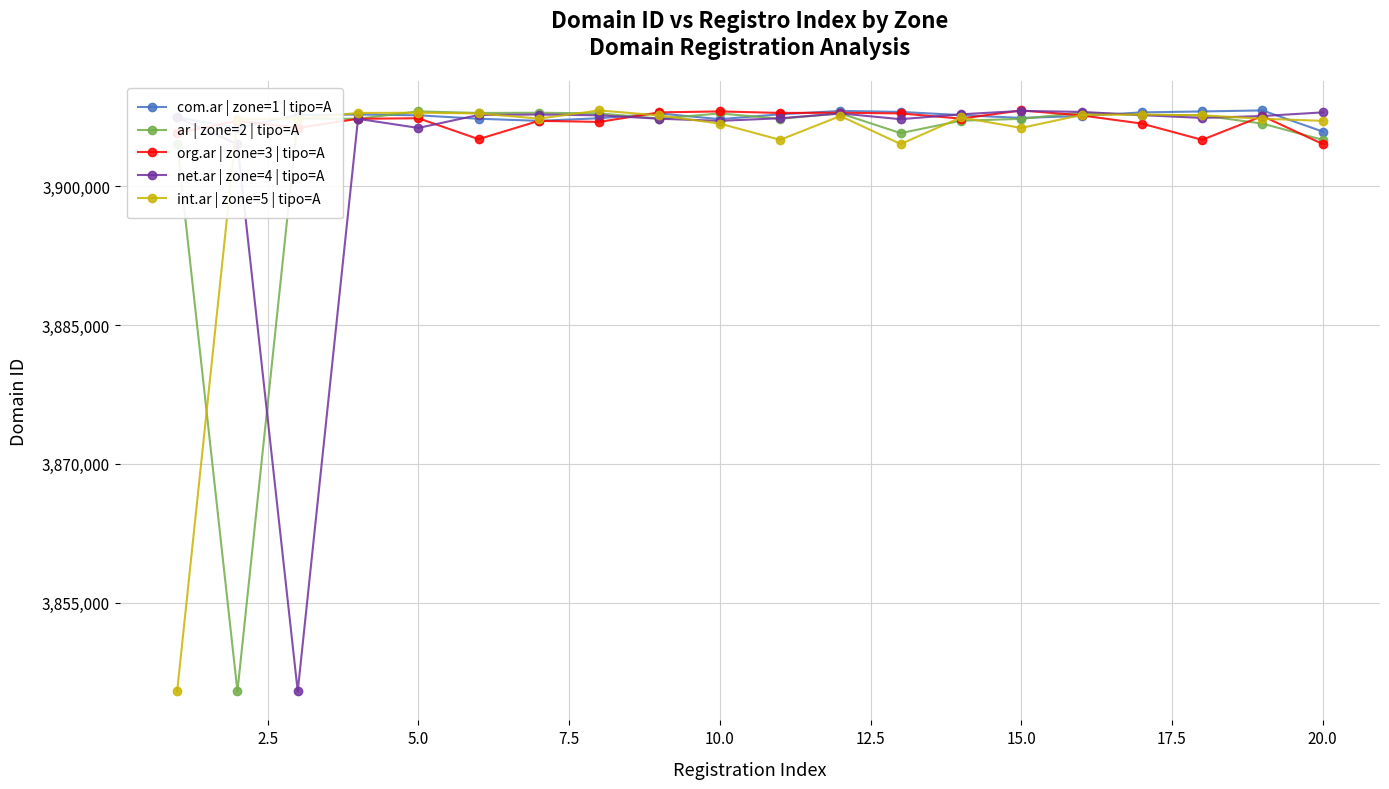

At how many categories does at least one series exceed 3854018?

20